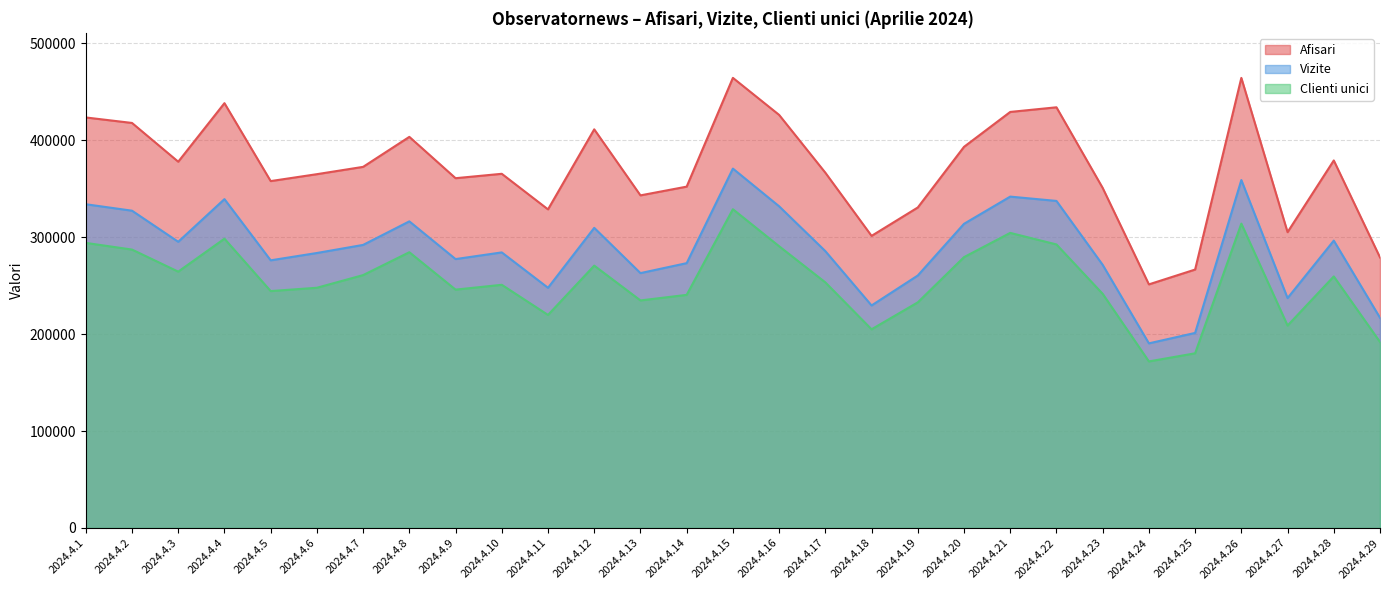

At how many categories does at least one series exceed 261411?

28